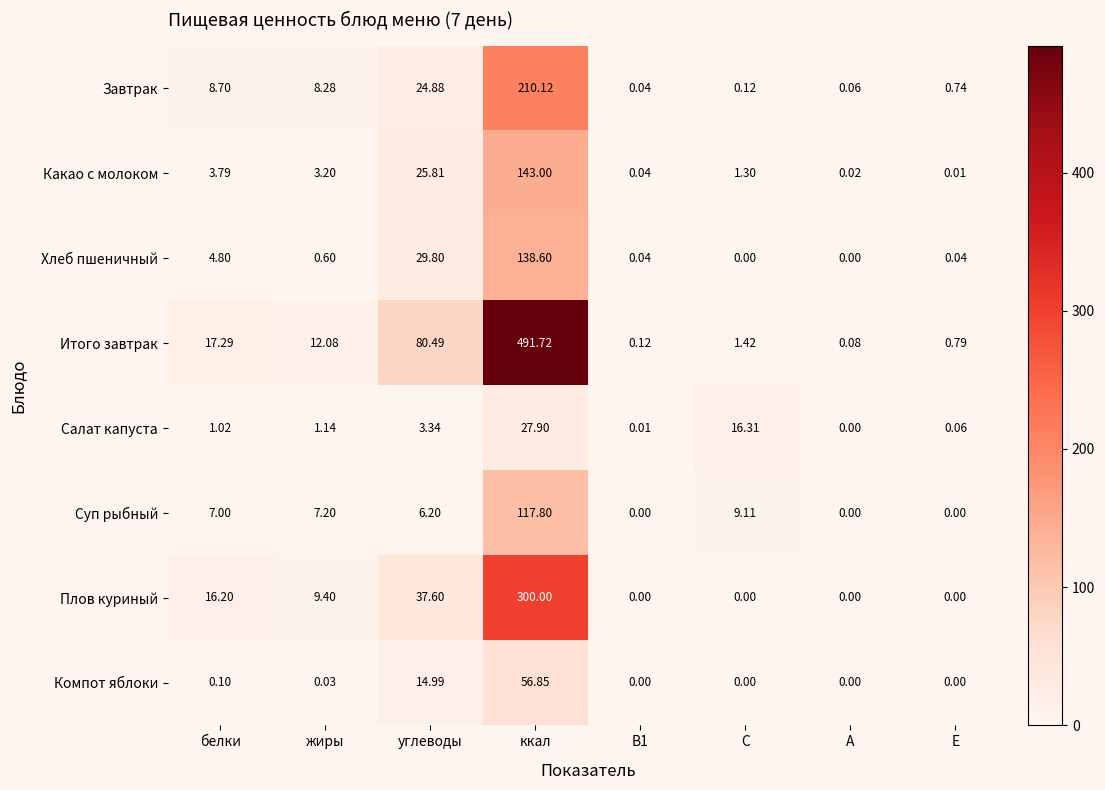

Rank the series by their maximum value, from lowest to highest.

Салат капуста, Компот яблоки, Суп рыбный, Хлеб пшеничный, Какао с молоком, Завтрак, Плов куриный, Итого завтрак